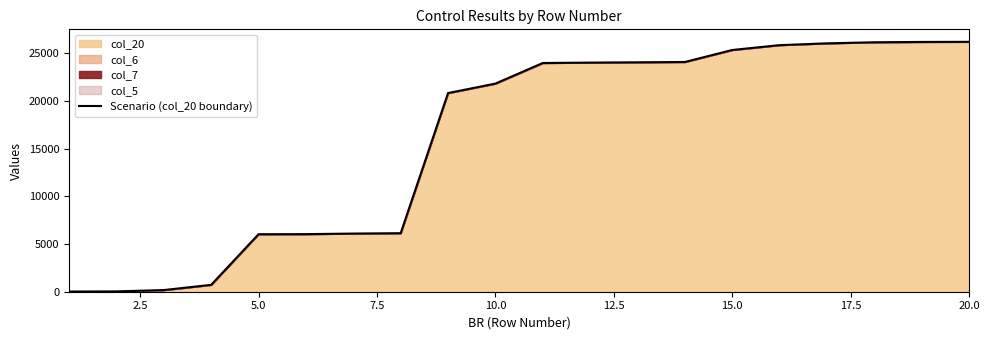

How many values exceed 23987?

9